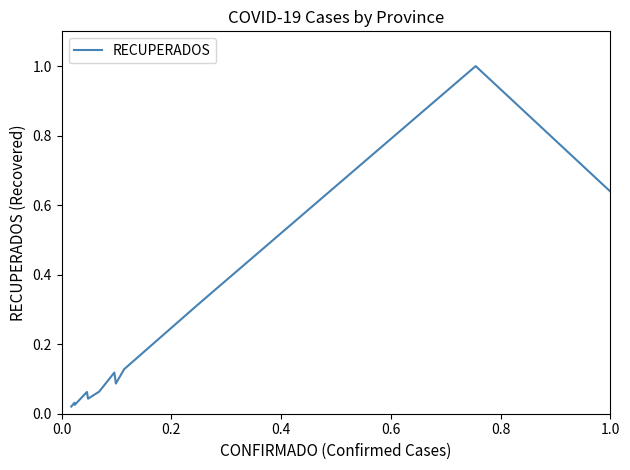

What is the difference between the maximum and minimum values?

1.0